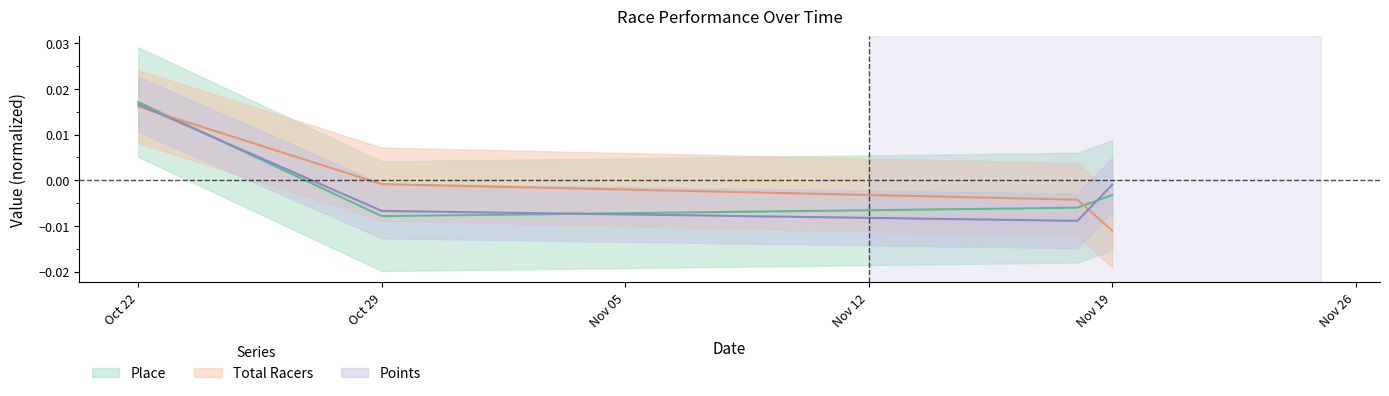

Rank the series by their maximum value, from highest to lowest.

Place, Points, Total Racers